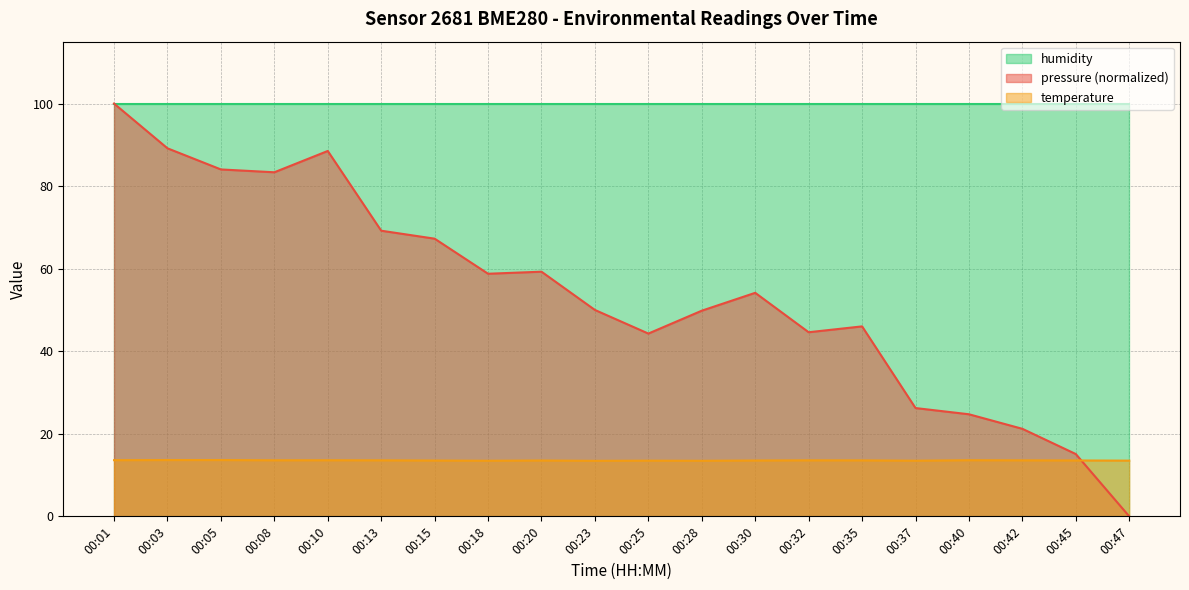

At 00:03, list the series in order from largest to smallest.

humidity, pressure (normalized), temperature